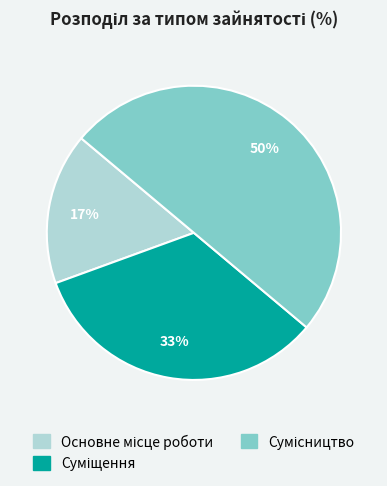

To the nearest percent, what is the difference between the largest and smallest slice percentages?

33%